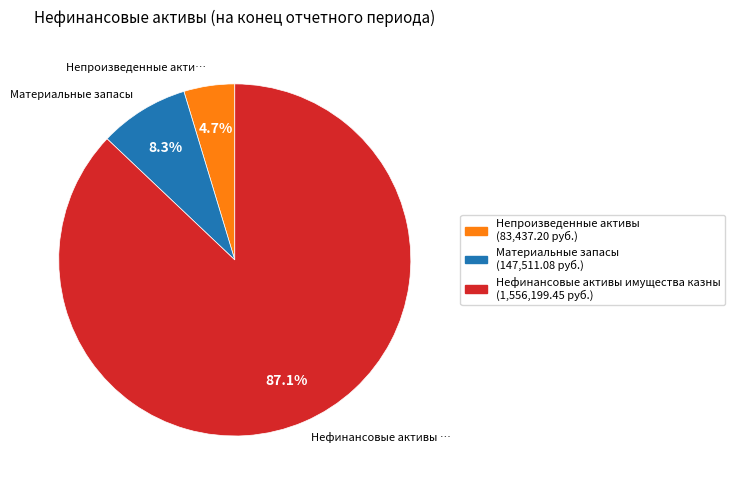

Does any single category account for the majority?

Yes